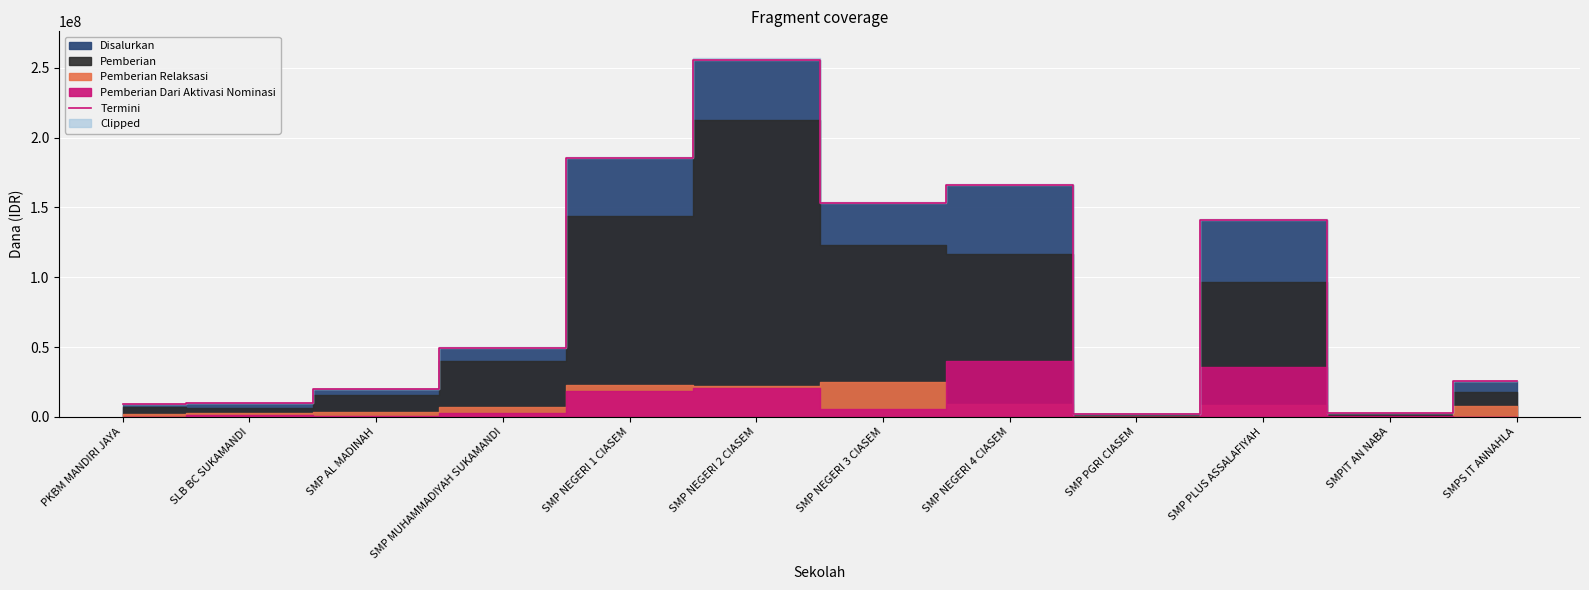

Reading left to right, extract all data points from this chart.

PKBM MANDIRI JAYA=9000000	SLB BC SUKAMANDI=9750000	SMP AL MADINAH=19875000	SMP MUHAMMADIYAH SUKAMANDI=49500000	SMP NEGERI 1 CIASEM=185250000	SMP NEGERI 2 CIASEM=255750000	SMP NEGERI 3 CIASEM=153000000	SMP NEGERI 4 CIASEM=166125000	SMP PGRI CIASEM=1875000	SMP PLUS ASSALAFIYAH=141000000	SMPIT AN NABA=3000000	SMPS IT ANNAHLA=25500000